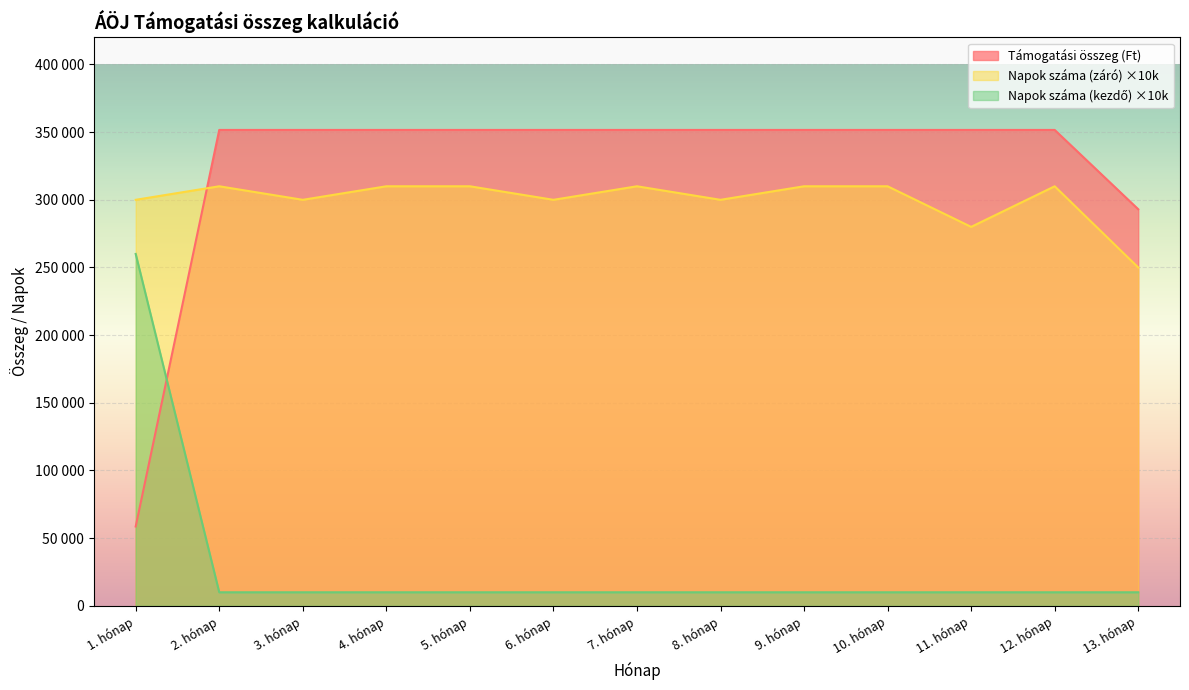

What is the sum of the Támogatási összeg (Ft) values at 10. hónap and 5. hónap?

703266